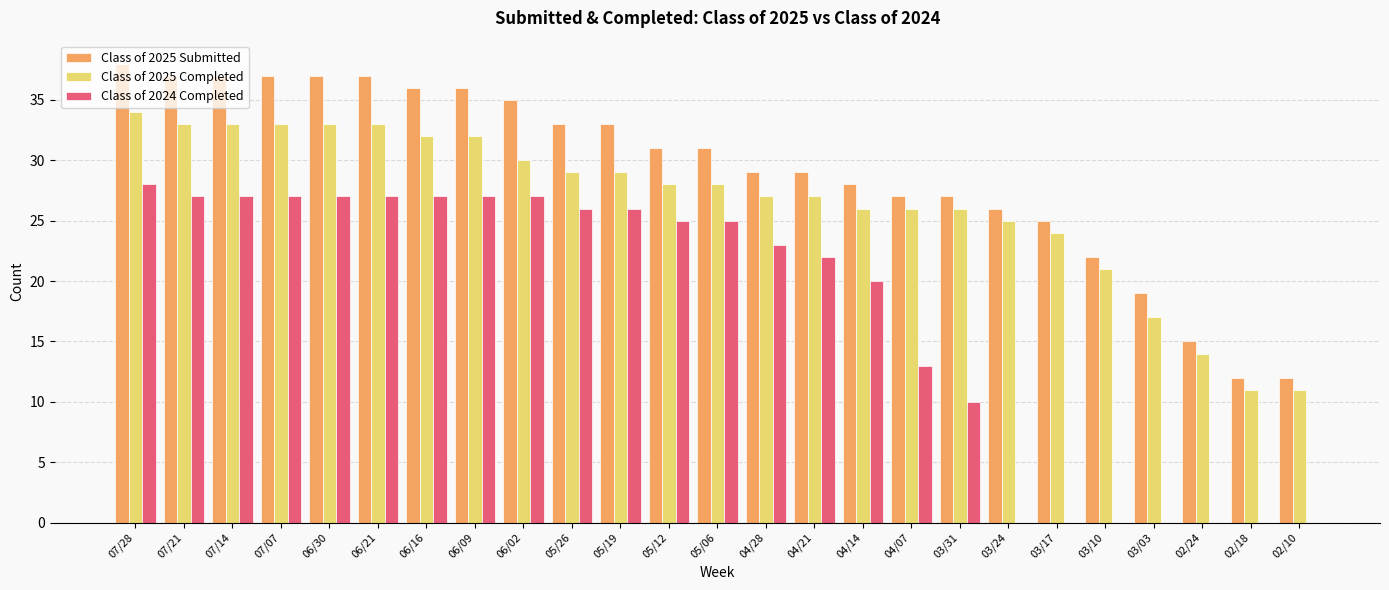

Count the number of data series in this chart.

3